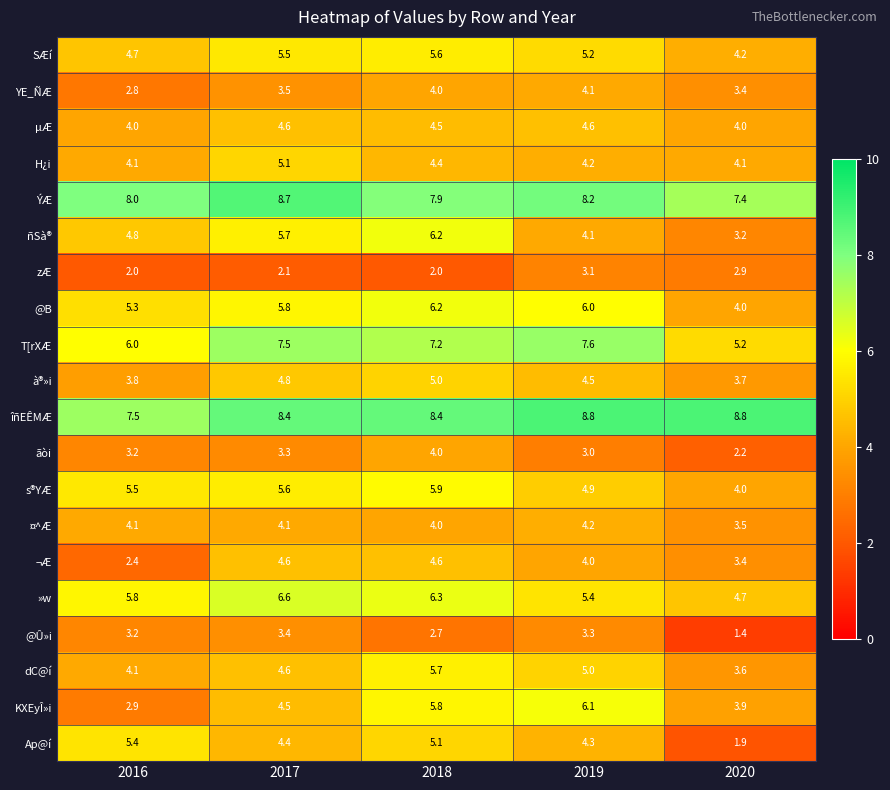

What is the spread (max minus min) of values at 2019?

5.8